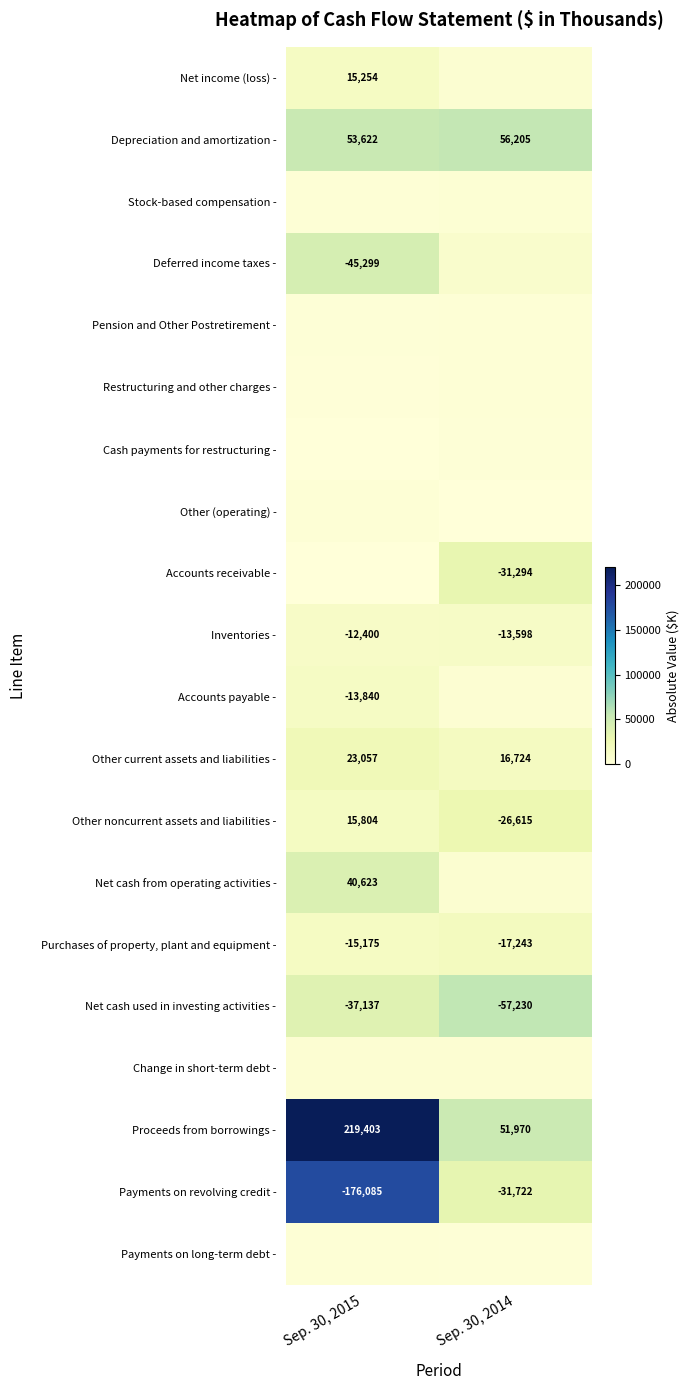

Is it true that Payments on revolving credit - equals -275123 at Sep. 30, 2015?

False